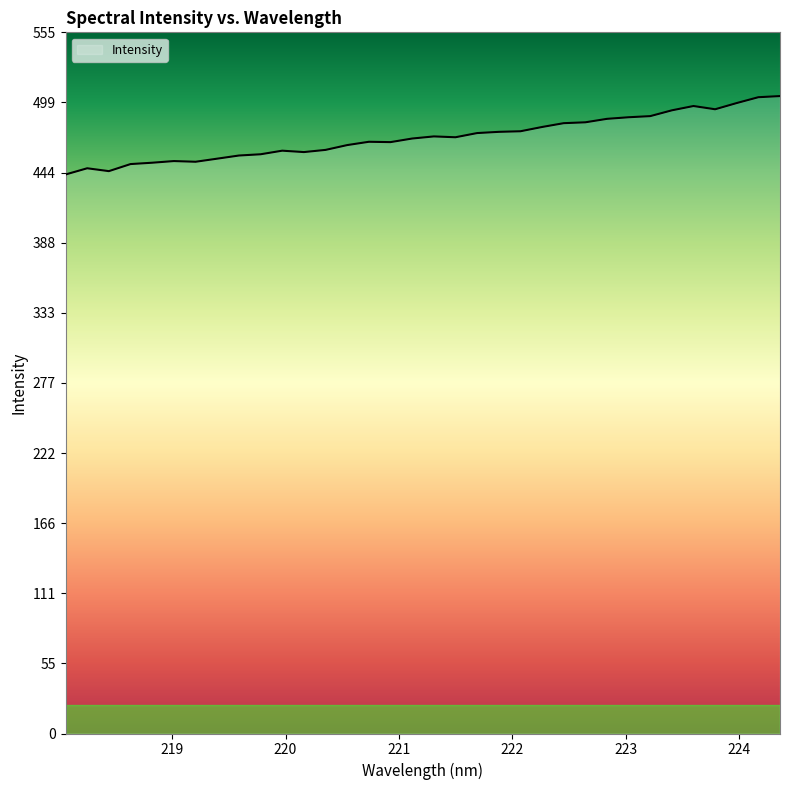

How many lines are shown in the chart?

1